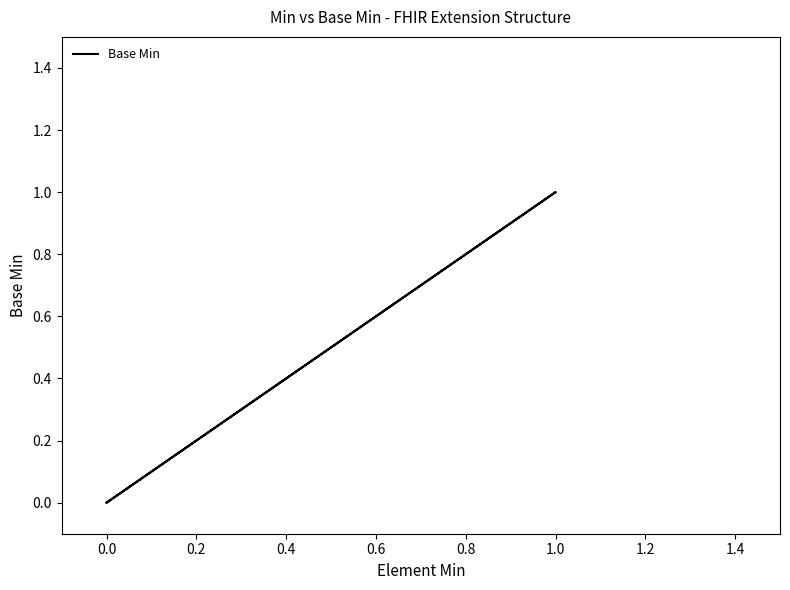

Is it true that the value at 0.0 is 0?

False